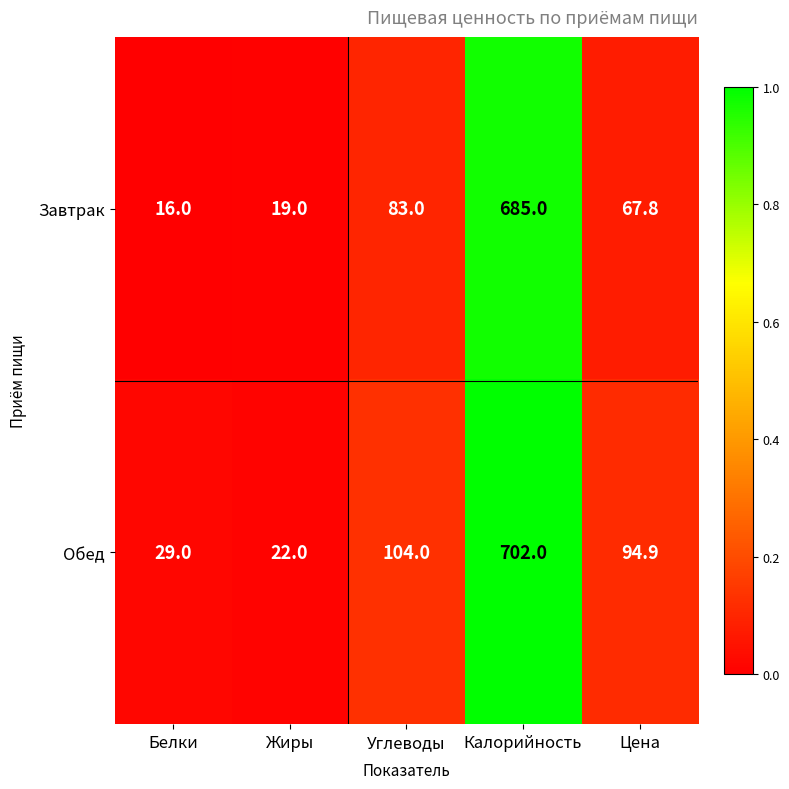

What is the sum of all Завтрак values?

870.8